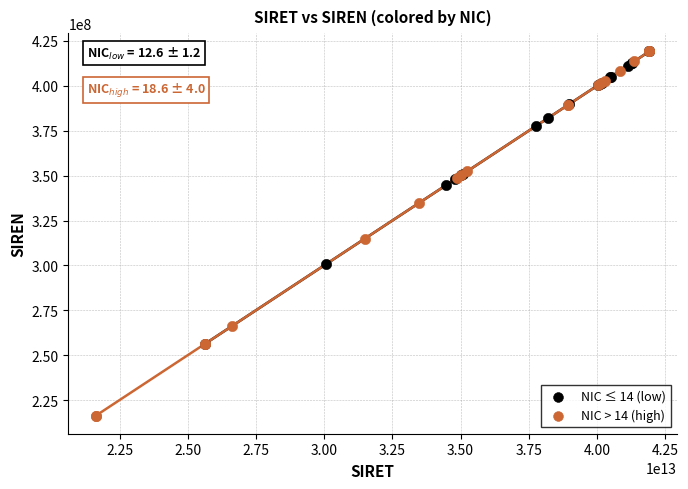

Which series has the widest spread of Y values?

NIC > 14 (high)